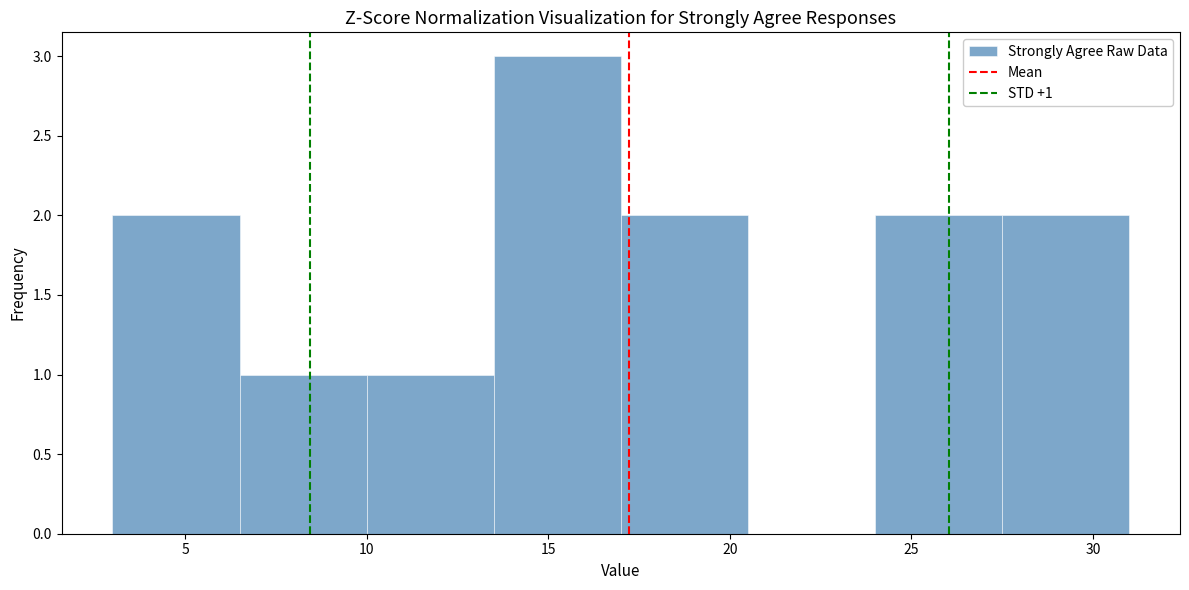

Over which range of the x-axis is the bar tallest?

13.5 to 17.0